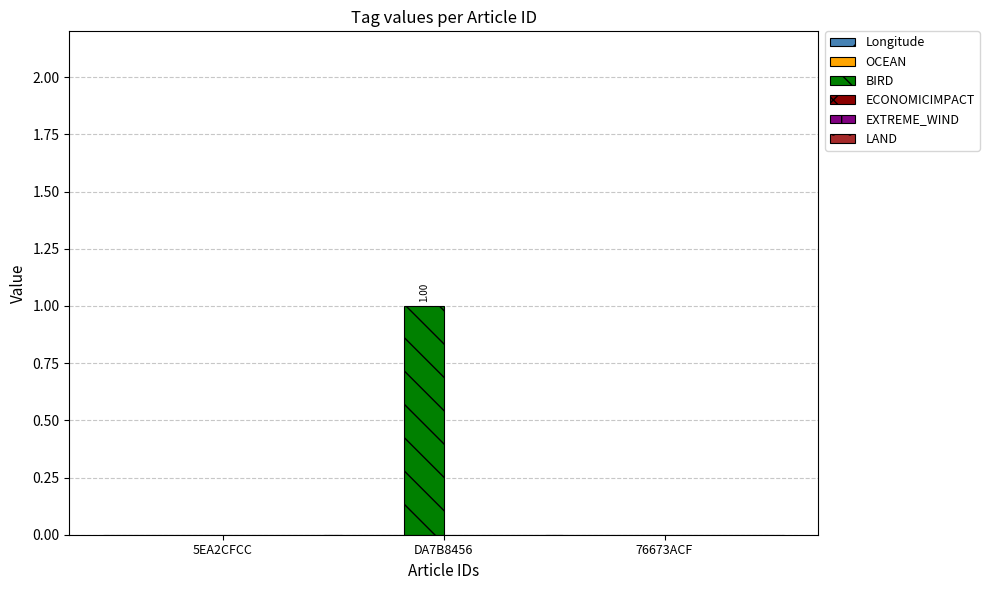

What position from the right is 5EA2CFCC?

3